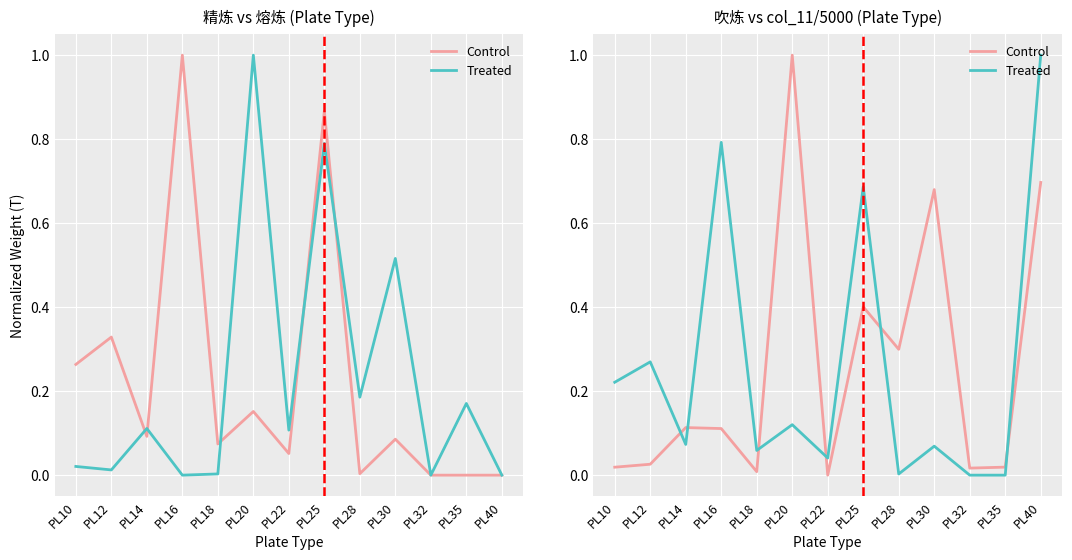

True or false: Control has a value of 1.0 at PL30.

False